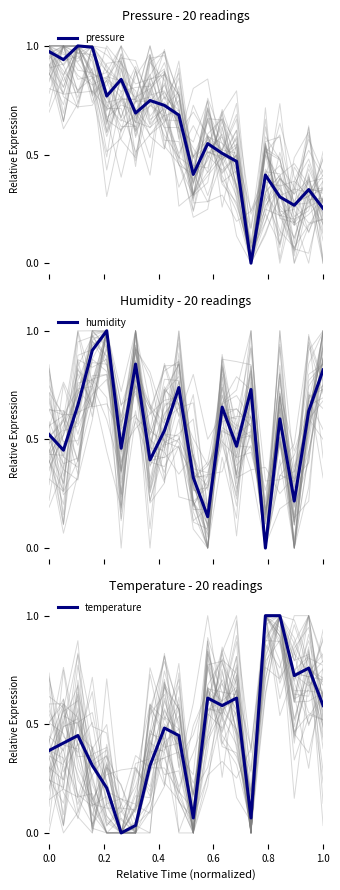

What is the highest value of the humidity series?

1.0